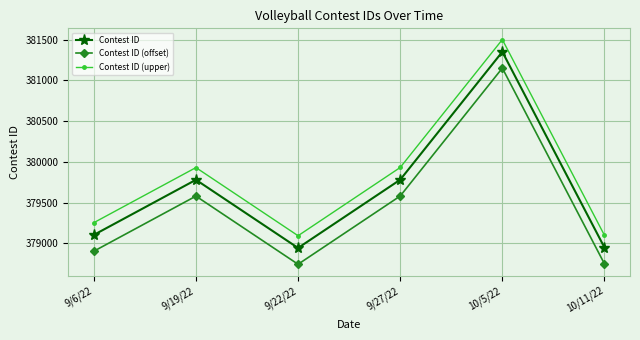

What is the difference between the highest and lowest values at 10/11/22?

350